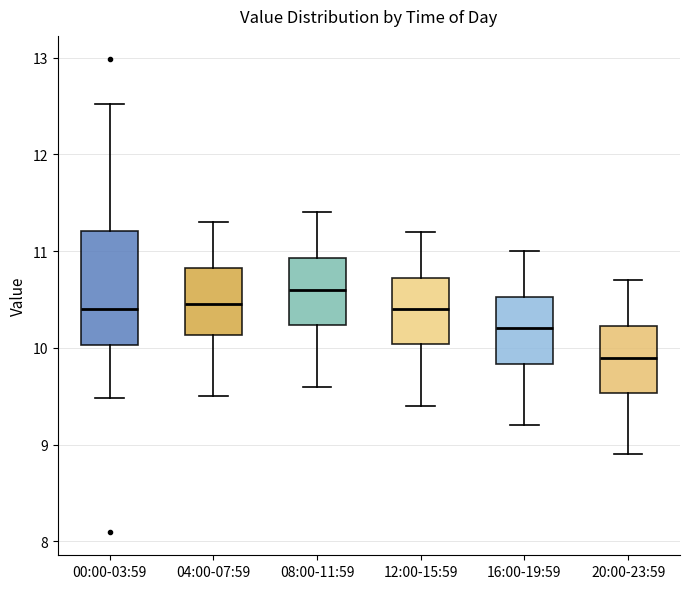

Reading left to right, transcribe this box plot: for each box, give where its median line is, the range the box spans, and where its two whiskers end, as read against the y-axis. The values are not printed on the chart, so give them approximately, as read against the axis.

00:00-03:59: median 10.4, box 10.0 to 11.2, whiskers 9.5 to 12.5
04:00-07:59: median 10.5, box 10.1 to 10.8, whiskers 9.5 to 11.3
08:00-11:59: median 10.6, box 10.2 to 10.9, whiskers 9.6 to 11.4
12:00-15:59: median 10.4, box 10.0 to 10.7, whiskers 9.4 to 11.2
16:00-19:59: median 10.2, box 9.8 to 10.5, whiskers 9.2 to 11.0
20:00-23:59: median 9.9, box 9.5 to 10.2, whiskers 8.9 to 10.7